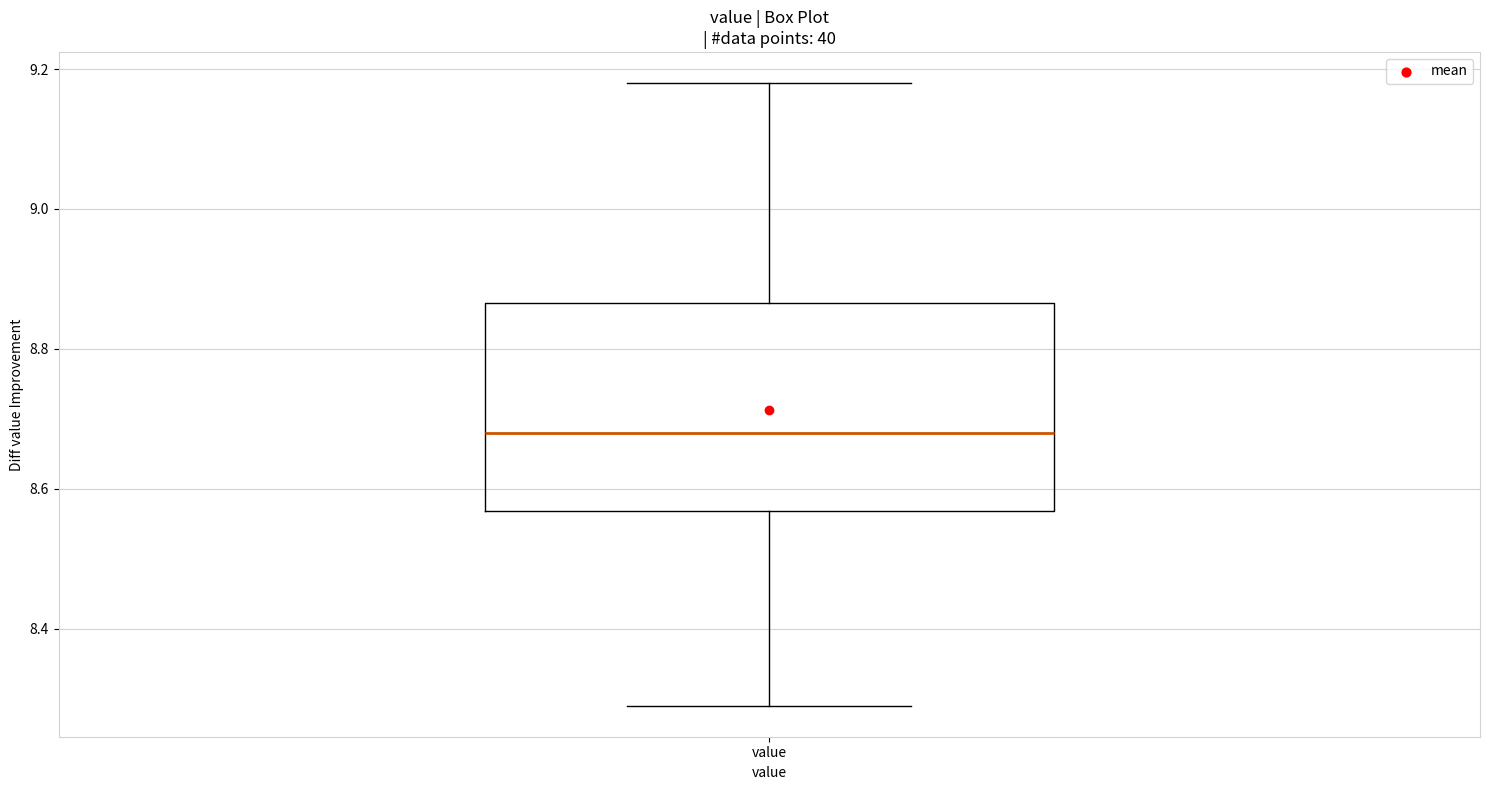

Read this box plot against the y-axis: the position of the median line, the range covered by the box, and the ends of both whiskers. The values are not printed on the chart, so give them approximately, as read against the axis.

median 8.68, box 8.56 to 8.86, whiskers 8.30 to 9.18